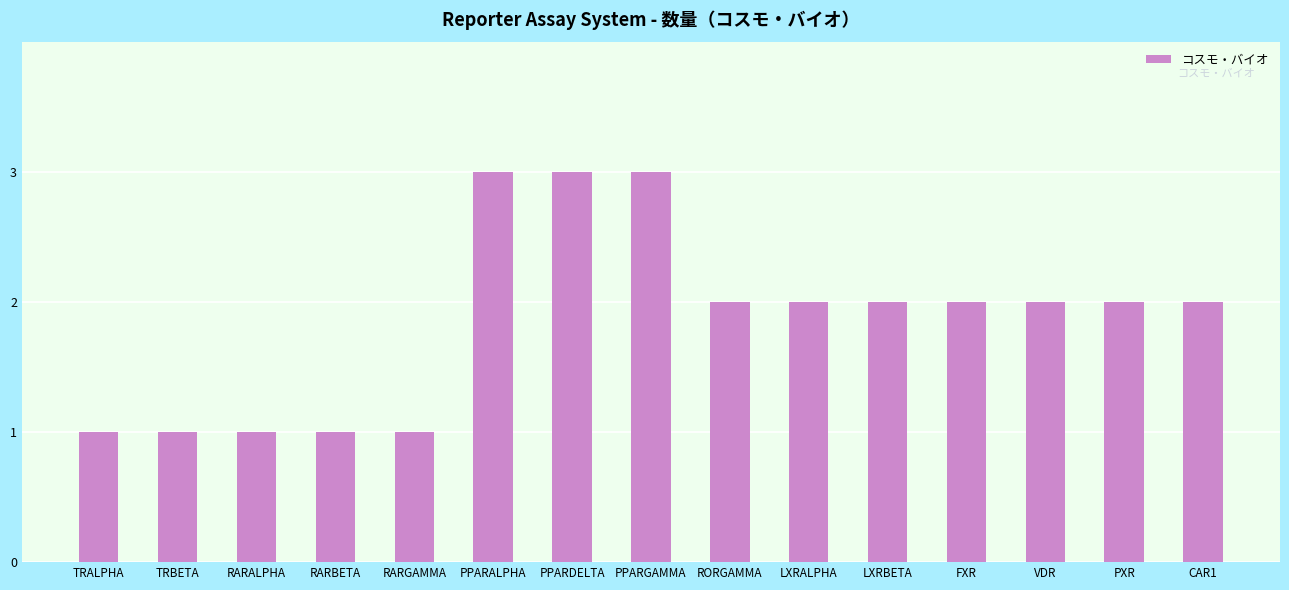

What is the smallest value displayed?

1